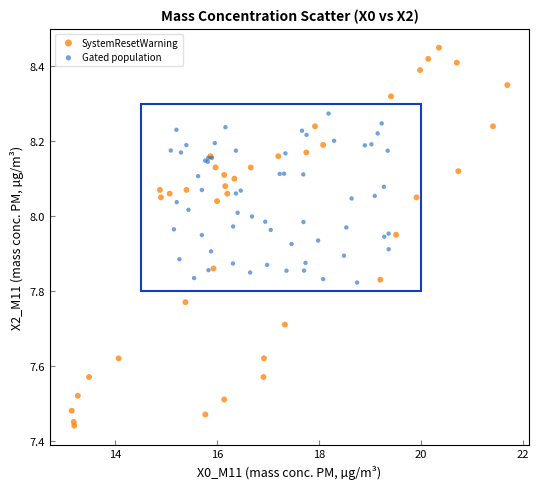

Which series has the widest spread of Y values?

SystemResetWarning